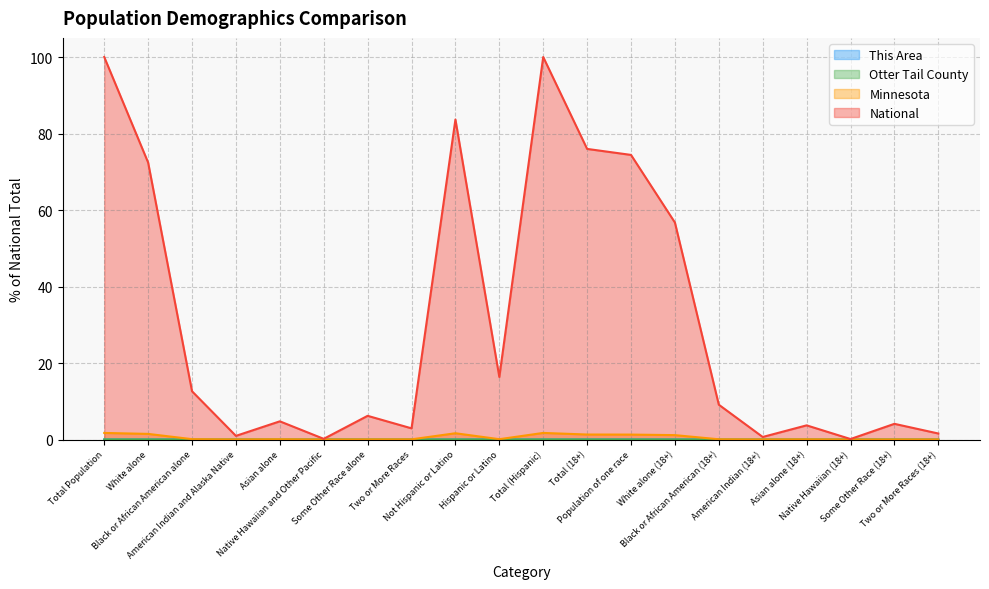

Which category has the highest value across all series?

Total Population